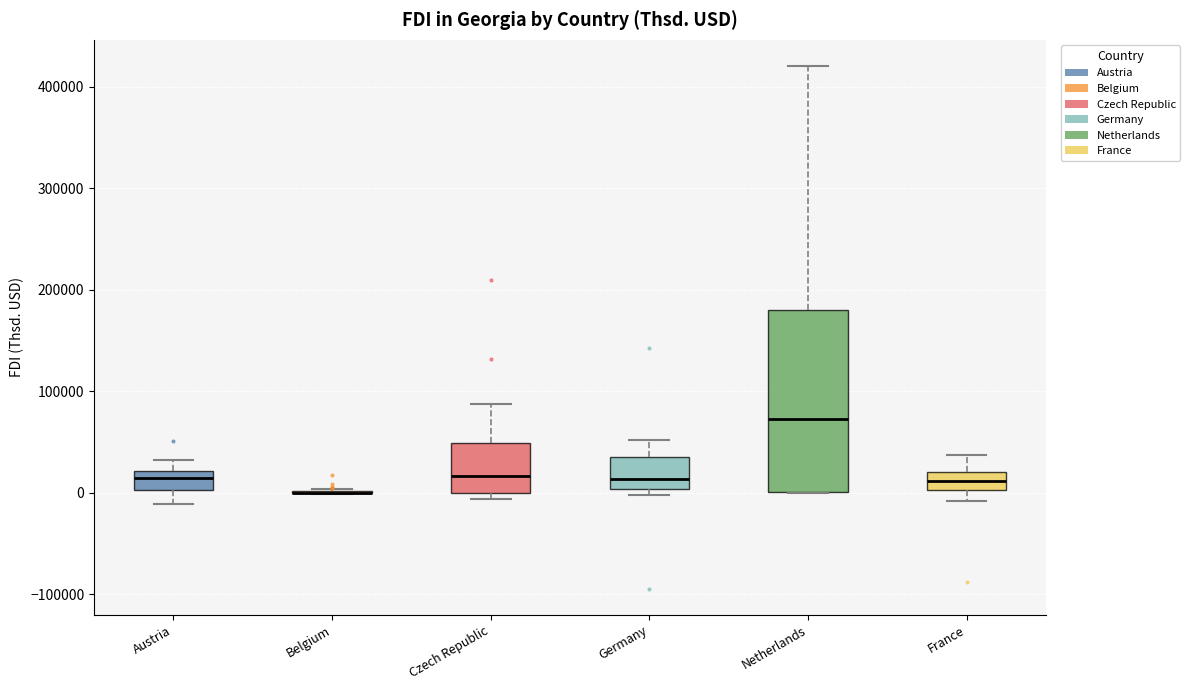

Comparing the boxes themselves (not the whiskers), which one is the tallest?

Netherlands